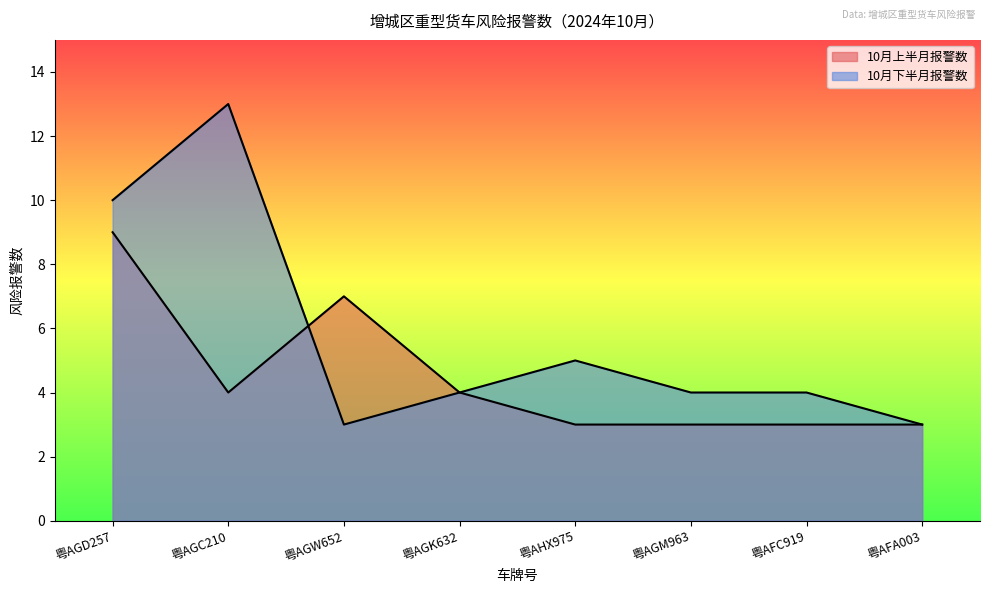

How many interior local valleys does the 10月上半月报警数 series have?

1